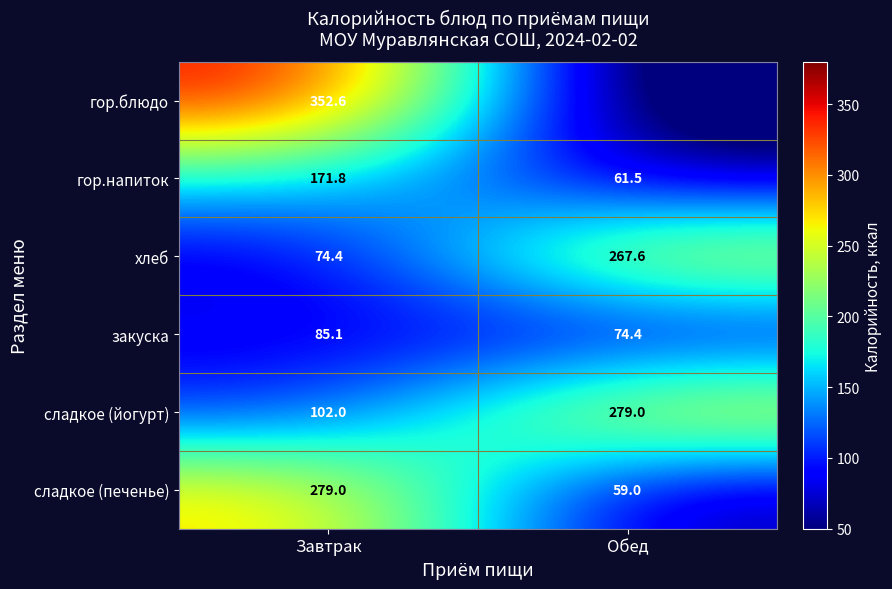

Is the value of сладкое (йогурт) at Завтрак greater than the value of хлеб at Завтрак?

Yes